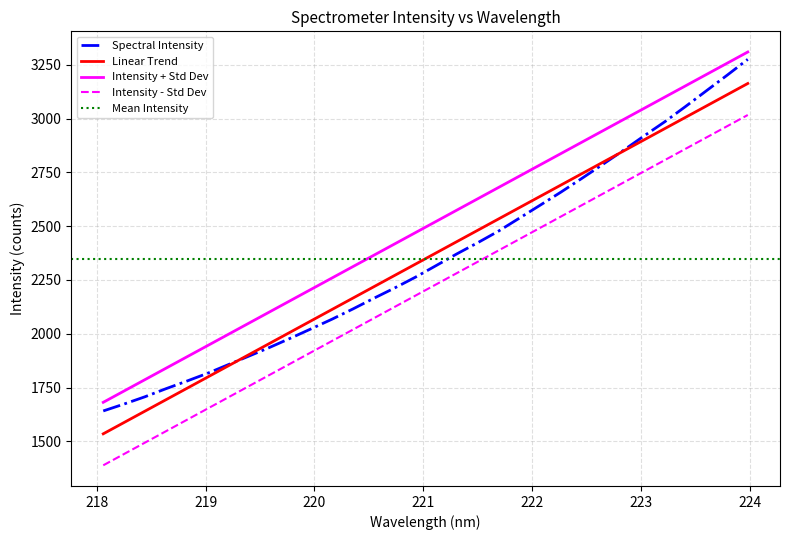

Approximately how many times larger is the value at 218.2508 compared to 221.4993?

0.7